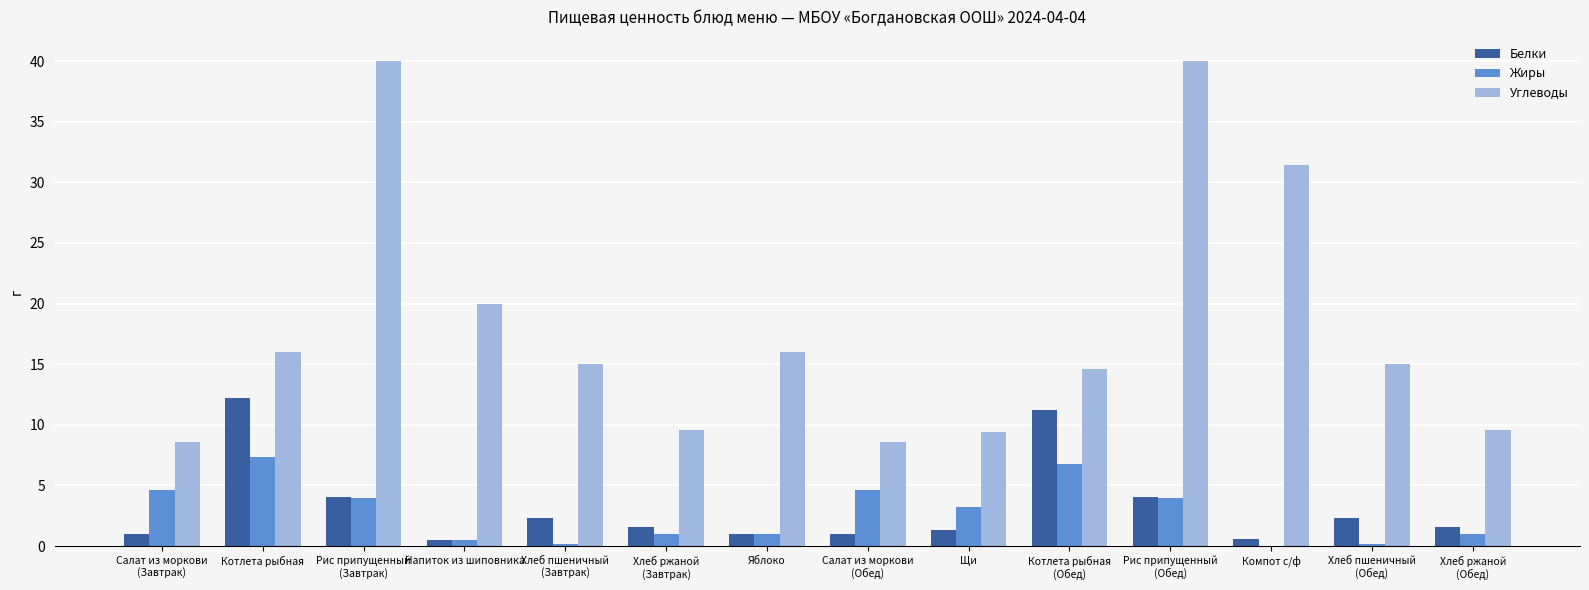

Count the number of data series in this chart.

3